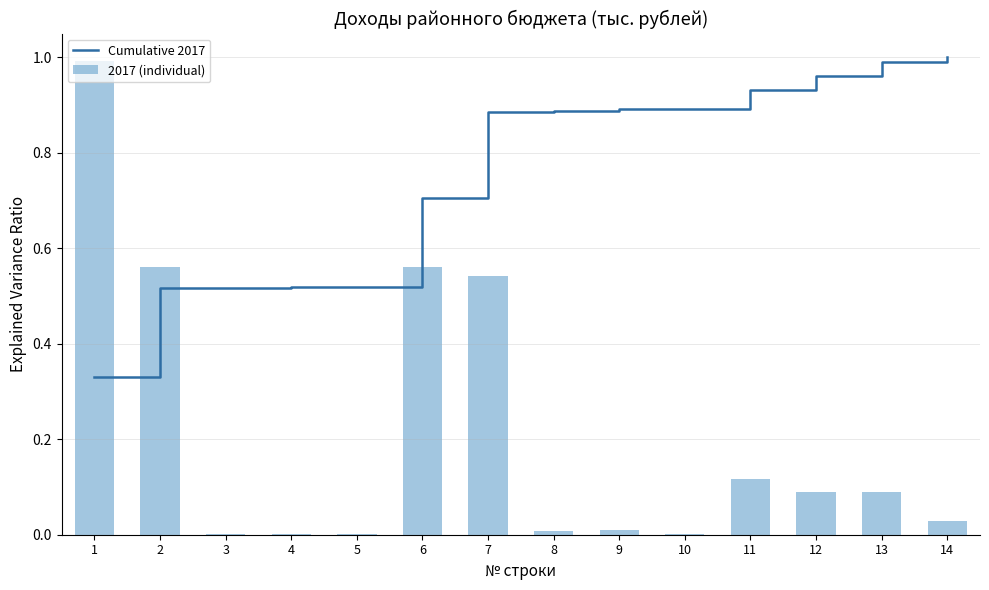

What is the value of the Cumulative 2017 bar at the 4th from the left?

0.5